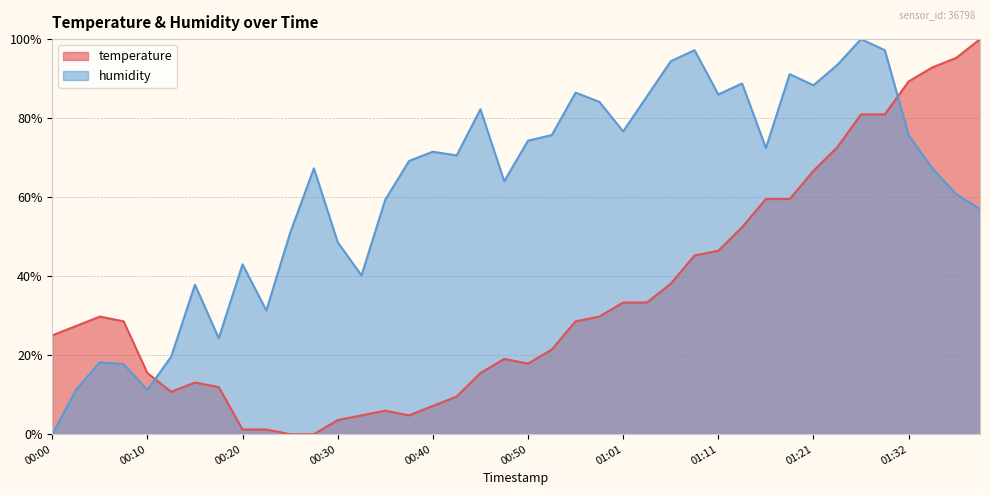

How many lines are shown in the chart?

2